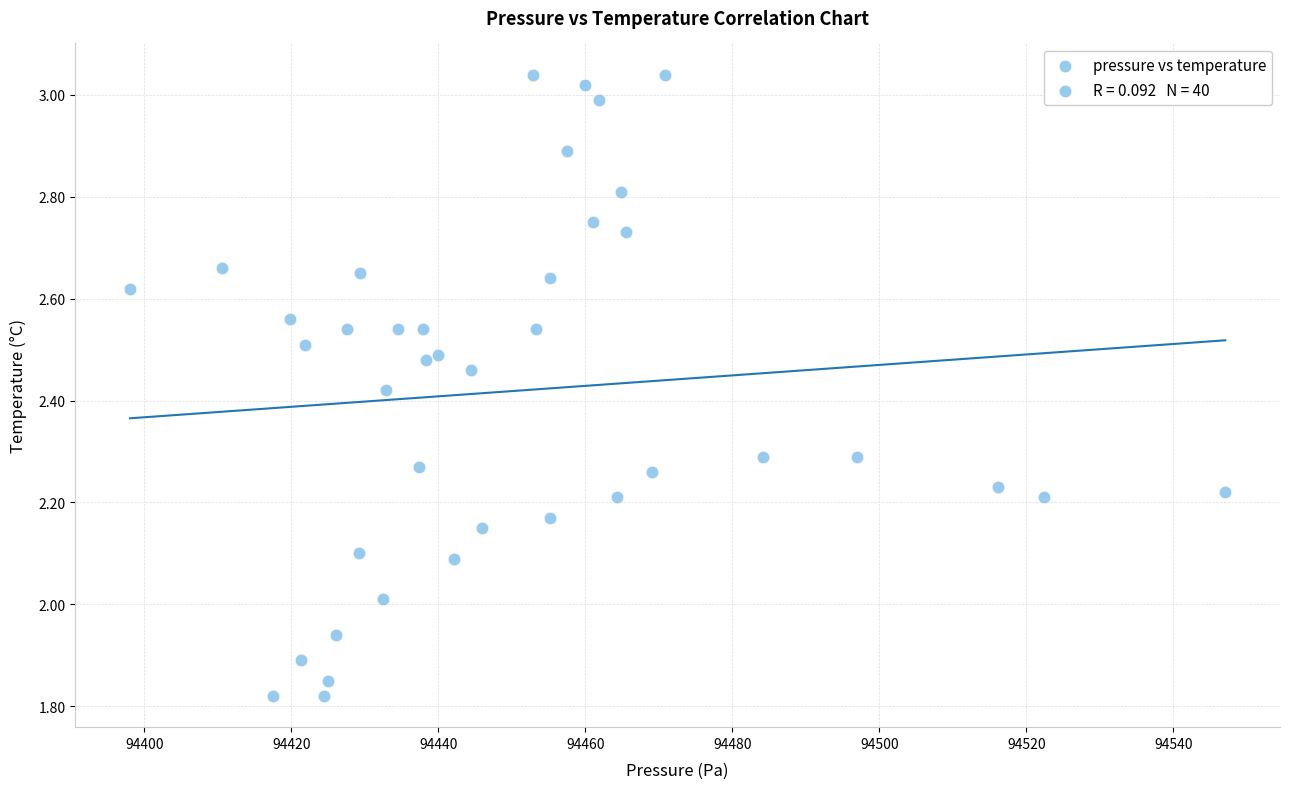

What is the range of Y values (max minus min)?

1.2